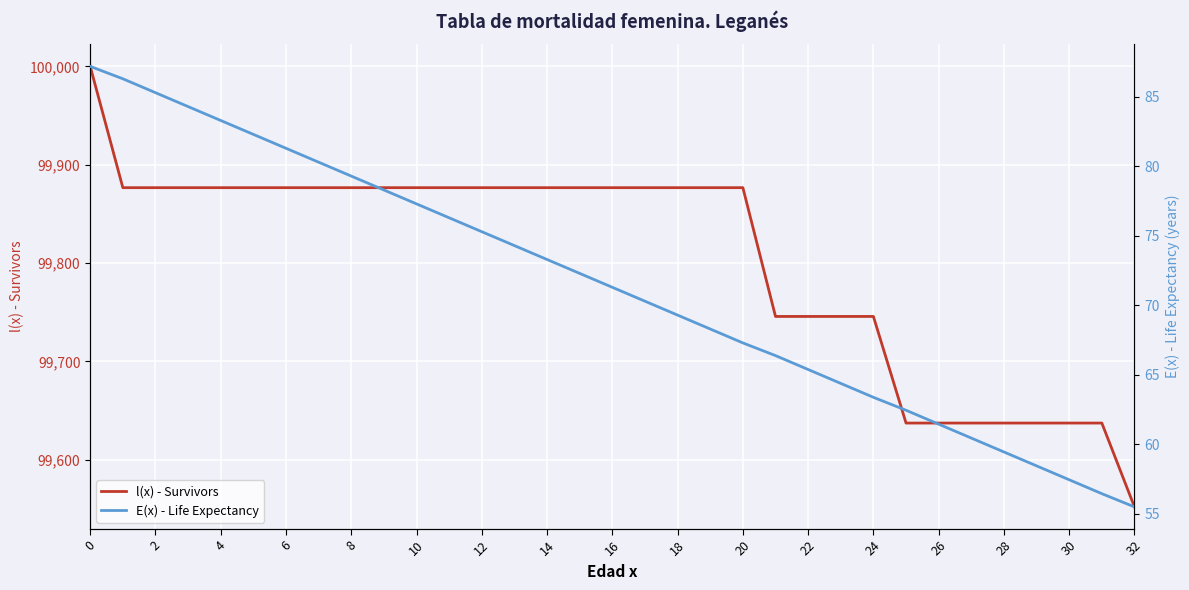

What is the lowest value of the l(x) - Survivors series?

99552.2